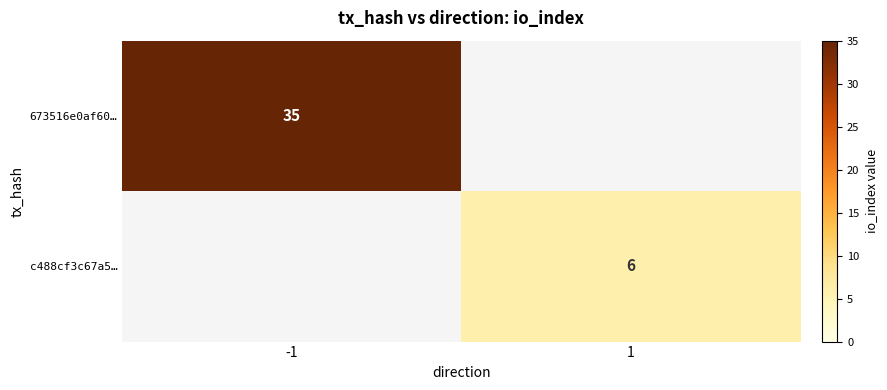

Between 1 and -1, which is larger?

-1